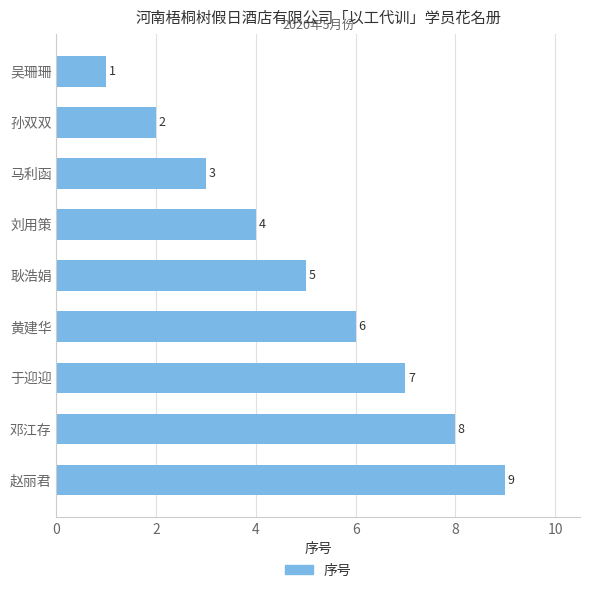

At which label is the value closest to 5?

耿浩娟